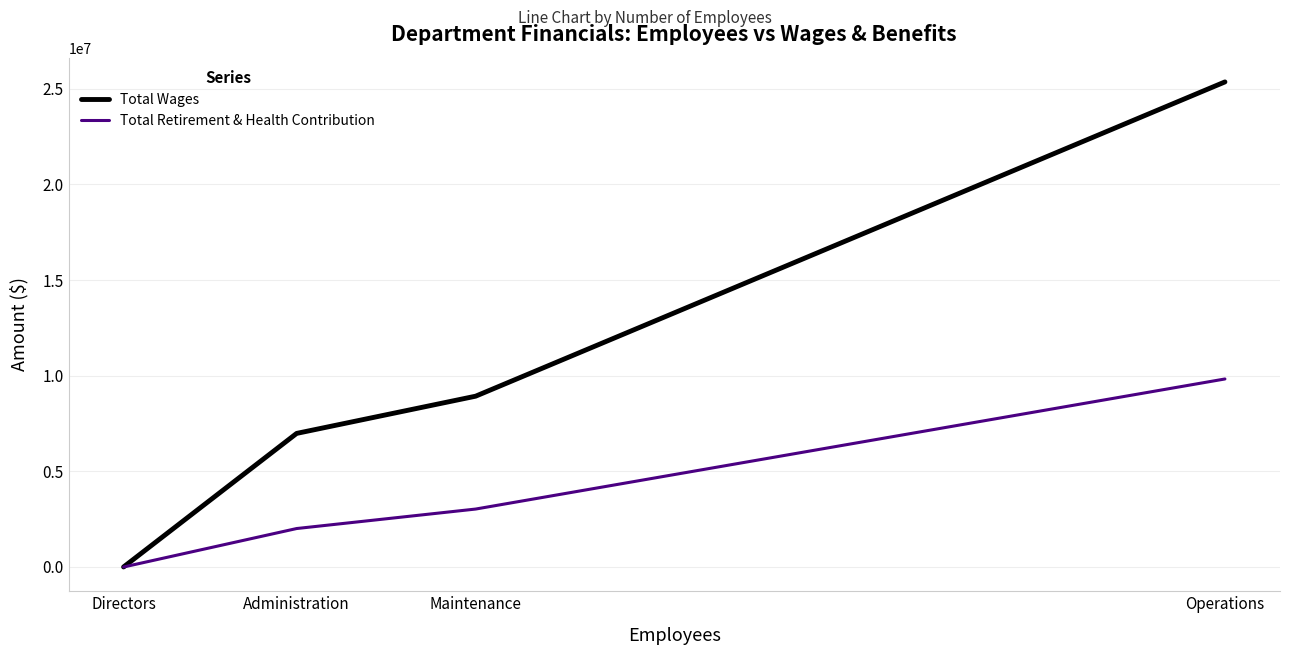

What is the difference between the highest and lowest values at Directors?

2200